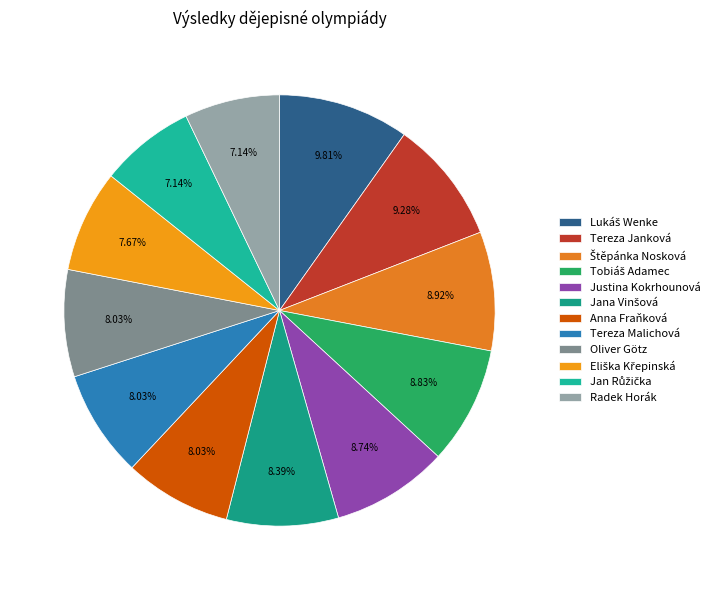

How many segments does this pie chart have?

12